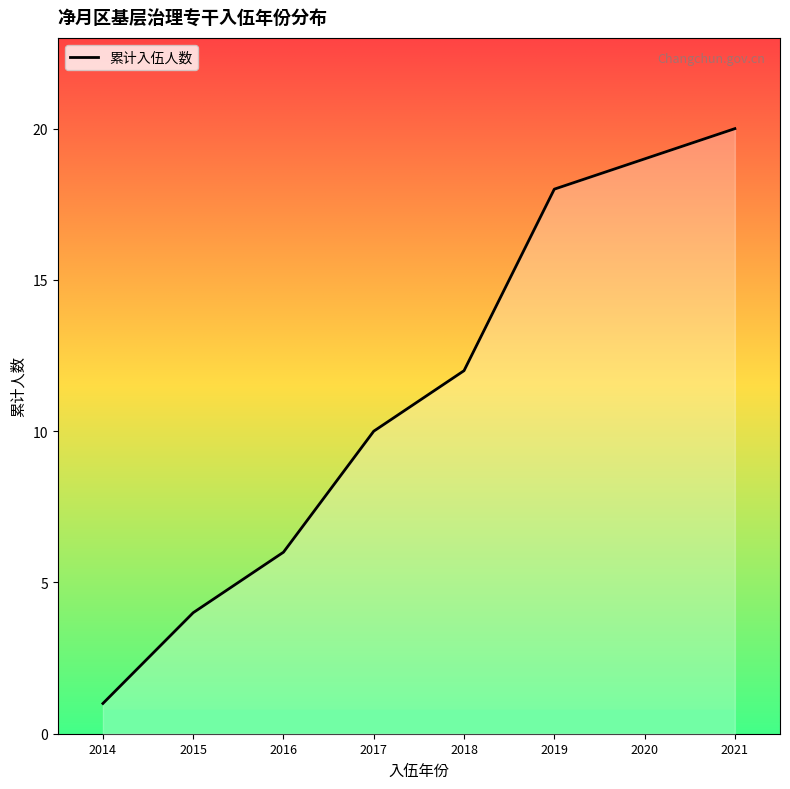

Reading left to right, transcribe all the data shown in this chart.

2014=1	2015=4	2016=6	2017=10	2018=12	2019=18	2020=19	2021=20